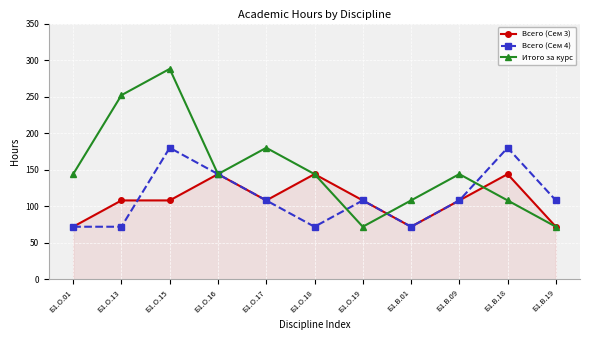

What is the value of the Всего (Сем 3) point at the 6th from the left?

144